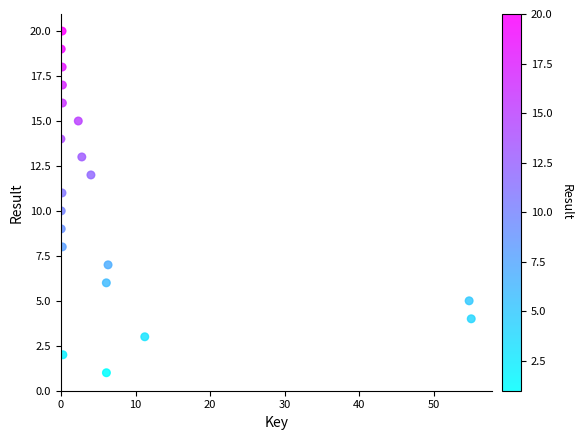

What is the range of Y values (max minus min)?

19